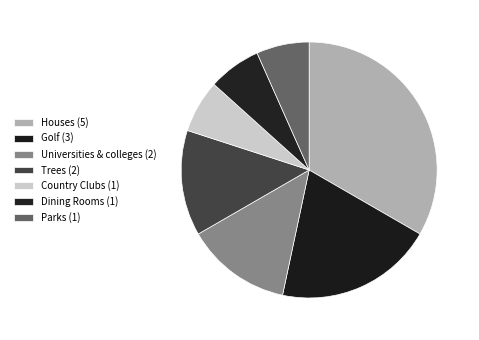

Which has a higher value, Houses or Trees?

Houses